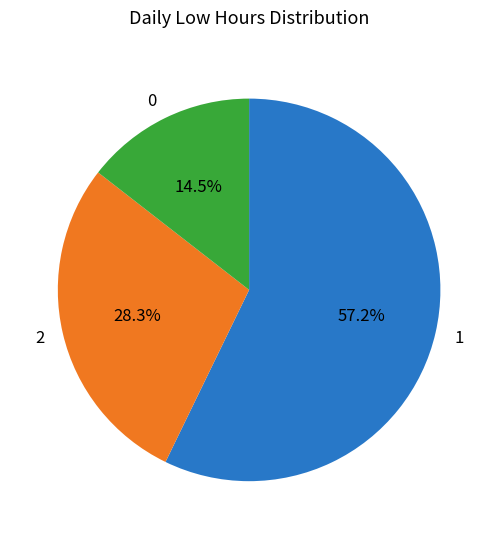

Combined, do 1 and 0 account for over 50%?

Yes